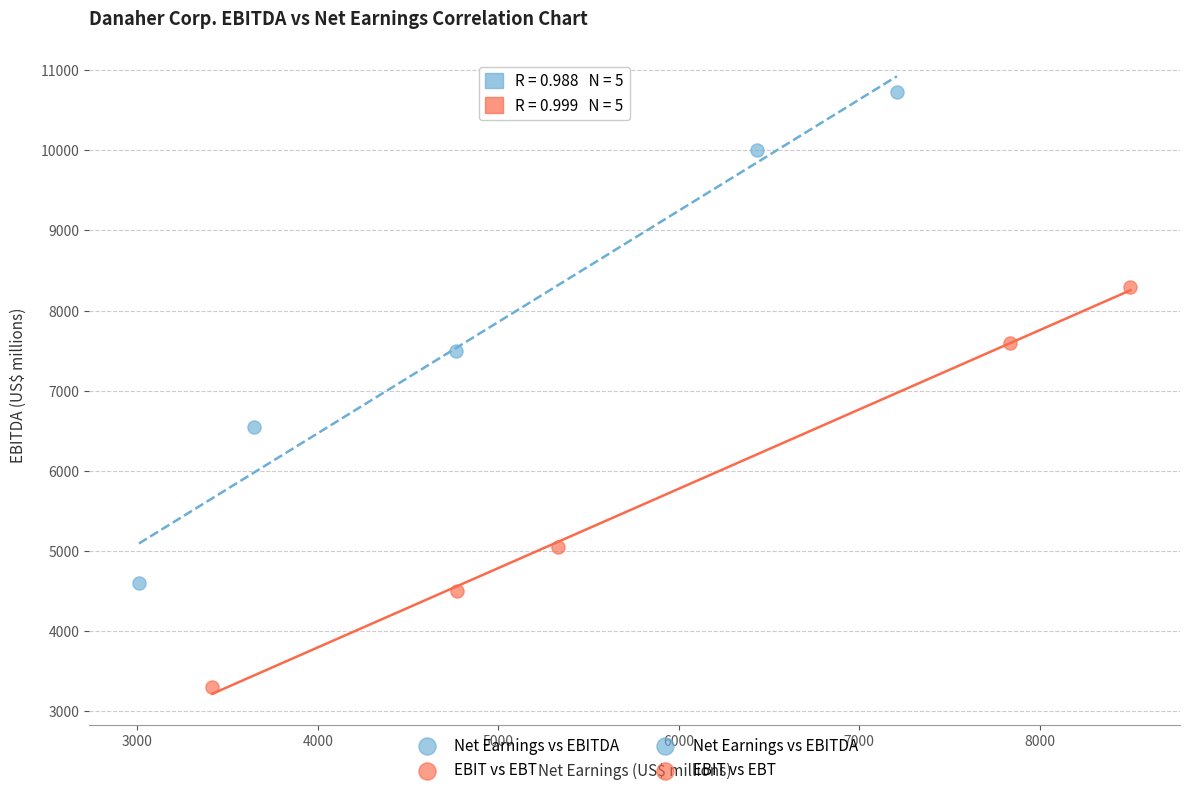

Which series contains the lowest Y value?

EBIT vs EBT